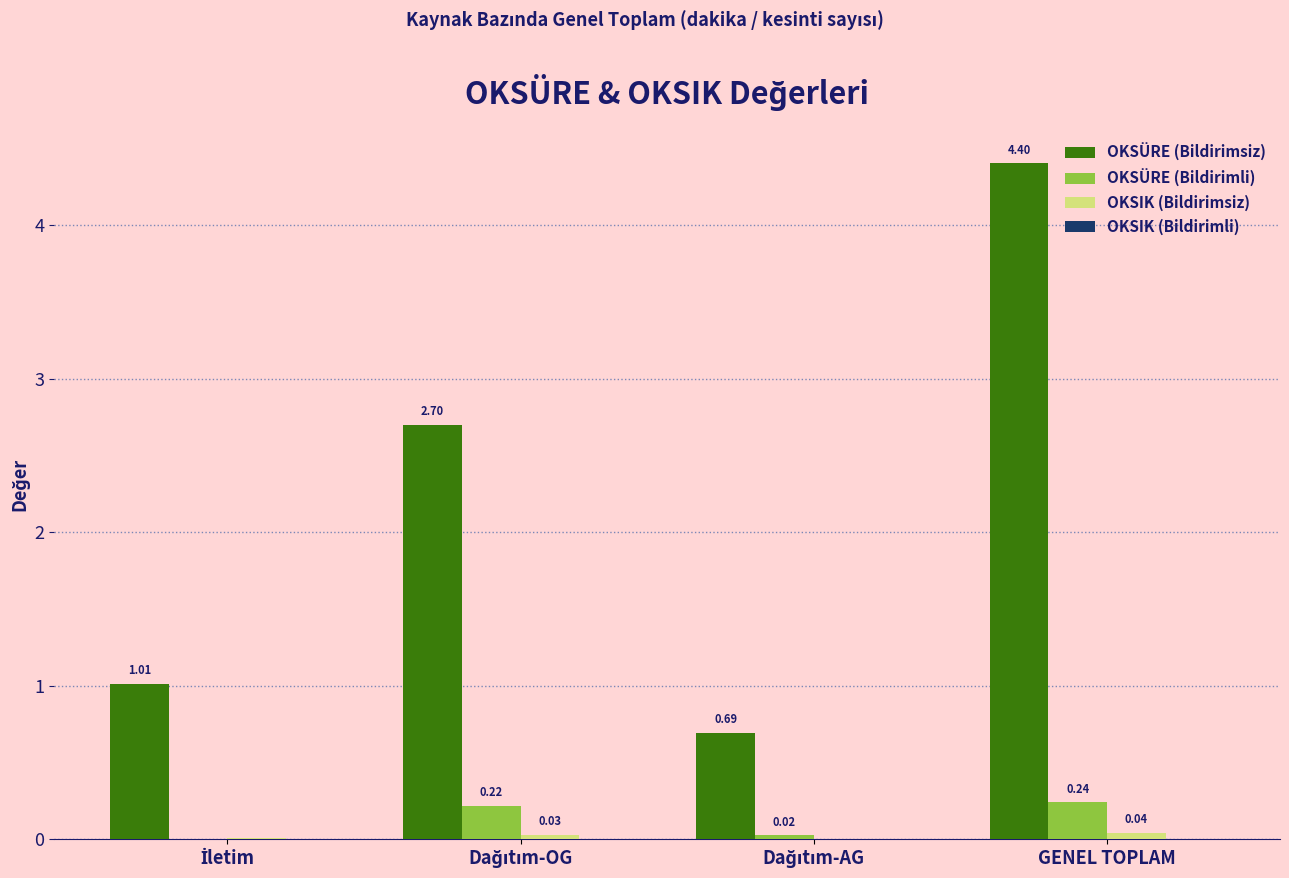

At which category is the sum across all series the highest?

GENEL TOPLAM